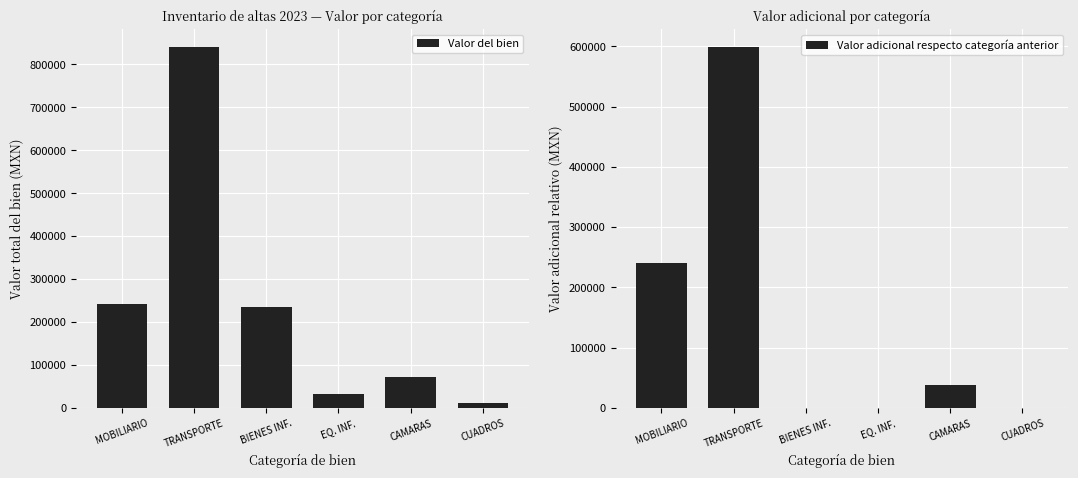

At which label does Valor del bien first exceed 235315?

MOBILIARIO